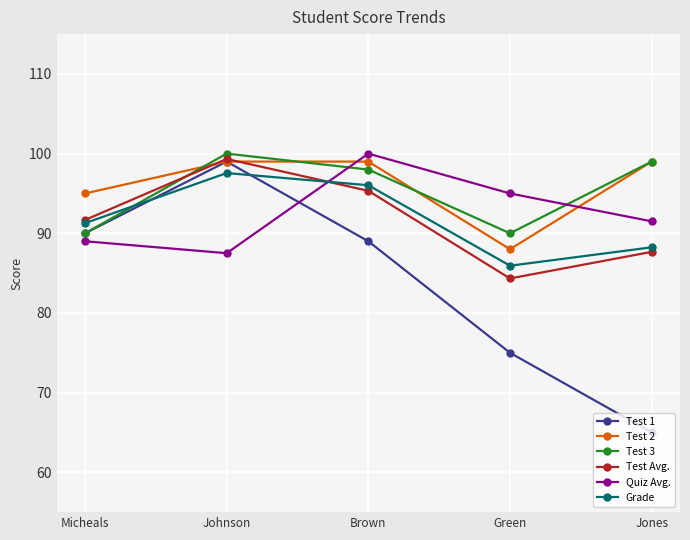

How many values in the Grade series exceed 91?

3